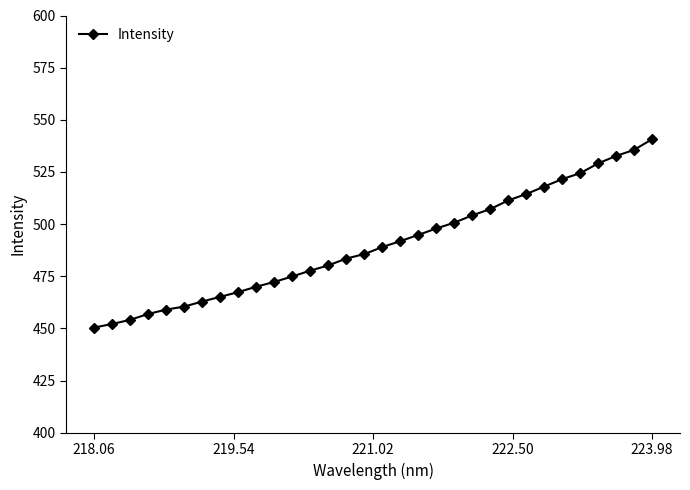

What is the difference between the maximum and minimum values?

90.3